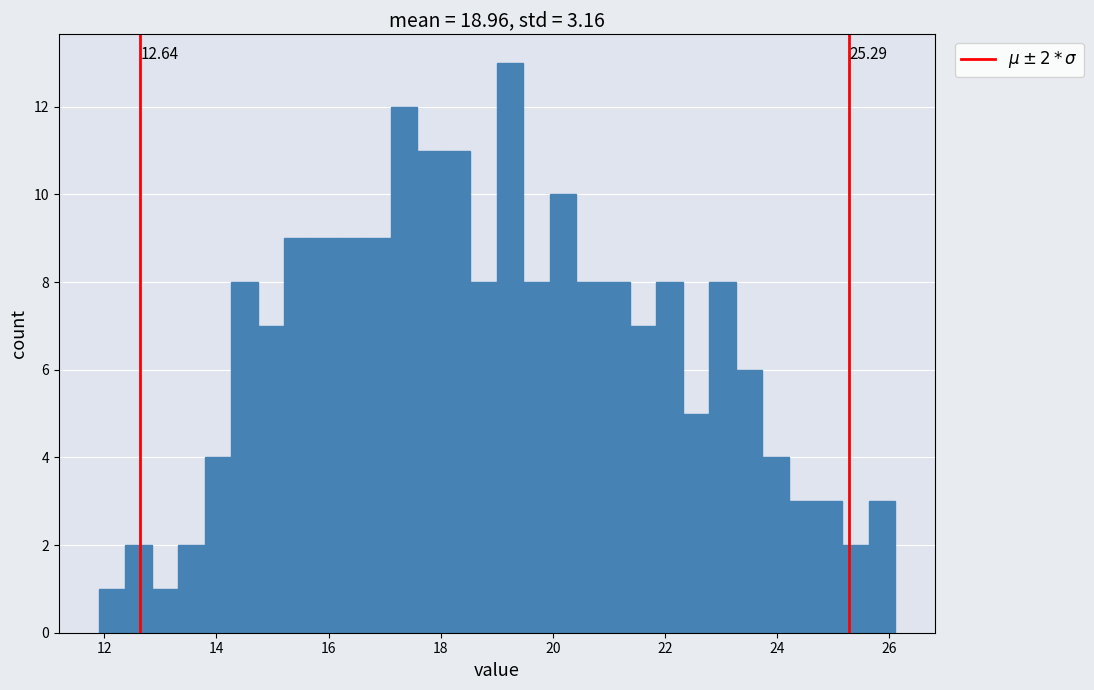

Around what value on the x-axis is the tallest bar? Give the approximate position of its centre, as read against the axis.

19.2